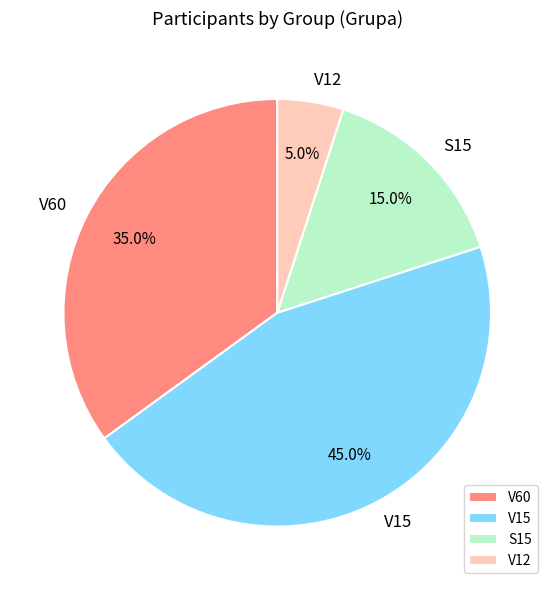

To the nearest percent, what is the average slice percentage?

25%